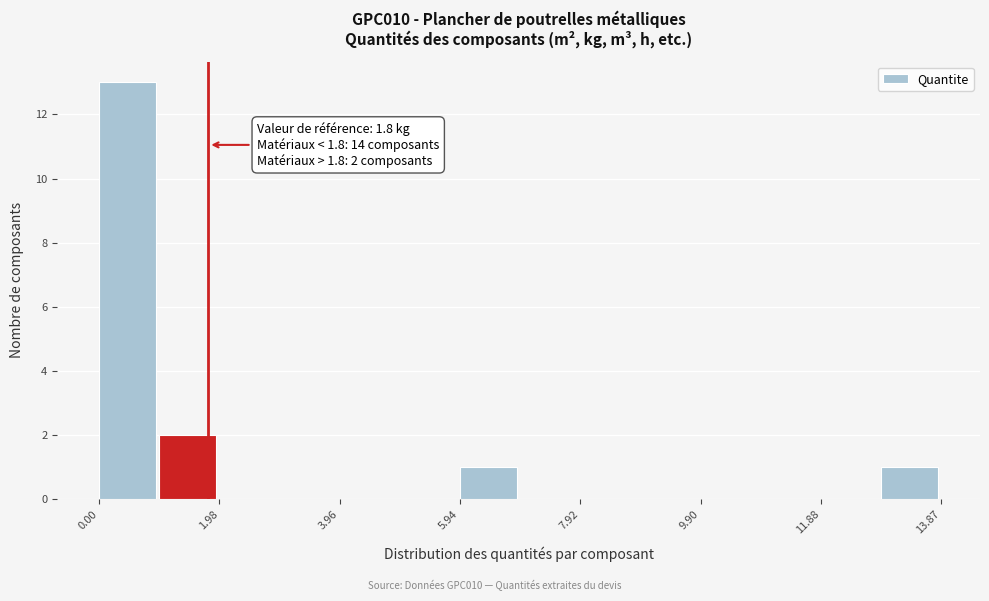

Over which range of the x-axis is the bar tallest?

0.0 to 1.0